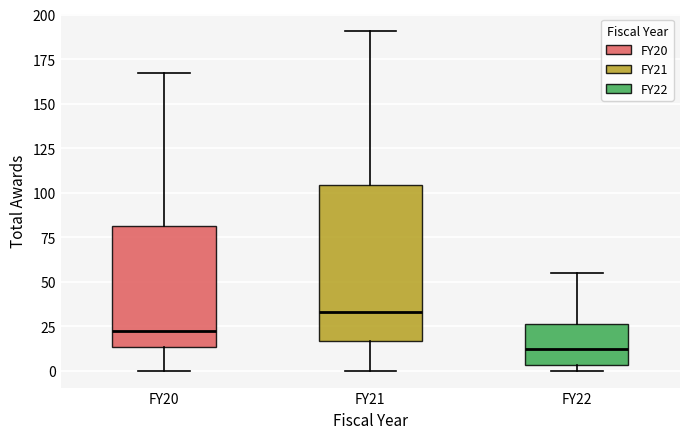

Where does the lower whisker of the box for FY21 end on the y-axis? The values are not printed on the chart, so give them approximately, as read against the axis.

0